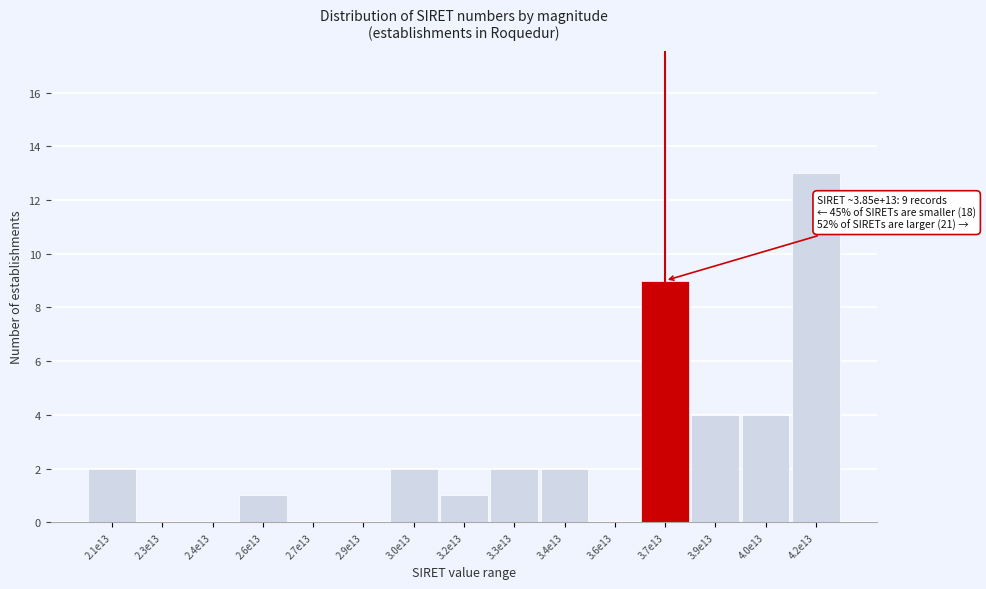

Reading right to left, list all the values displayed in this chart.

4.2e13=13	4.0e13=4	3.9e13=4	3.7e13=9	3.6e13=0	3.4e13=2	3.3e13=2	3.2e13=1	3.0e13=2	2.9e13=0	2.7e13=0	2.6e13=1	2.4e13=0	2.3e13=0	2.1e13=2